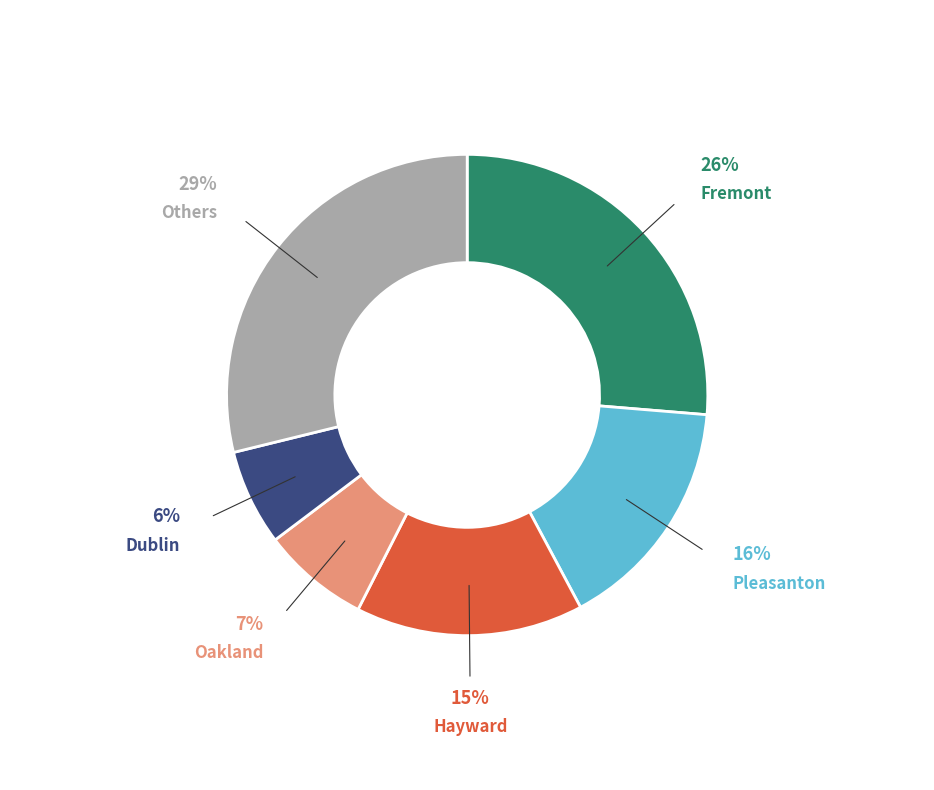

How many slices are in this pie chart?

6